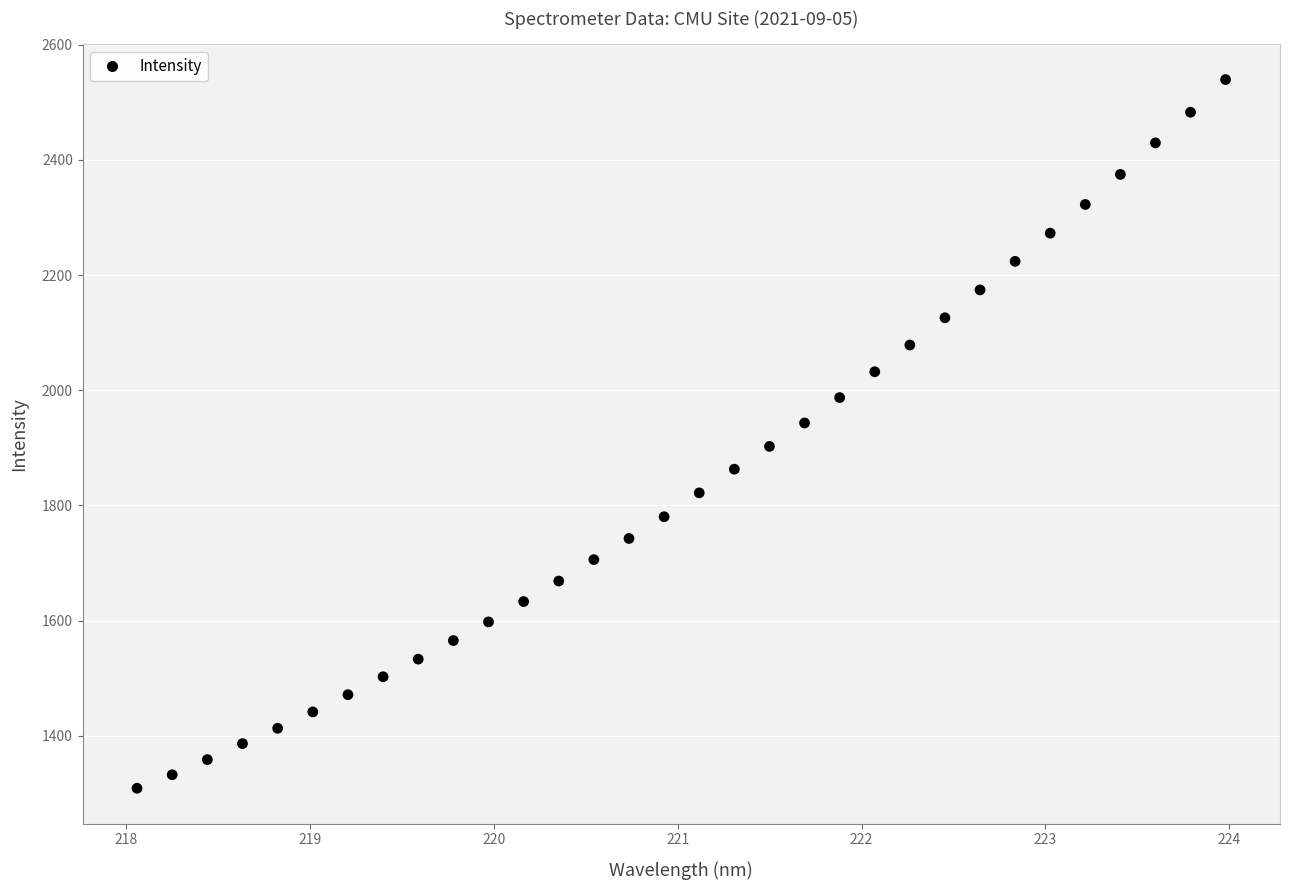

What is the range of Y values (max minus min)?

1230.7